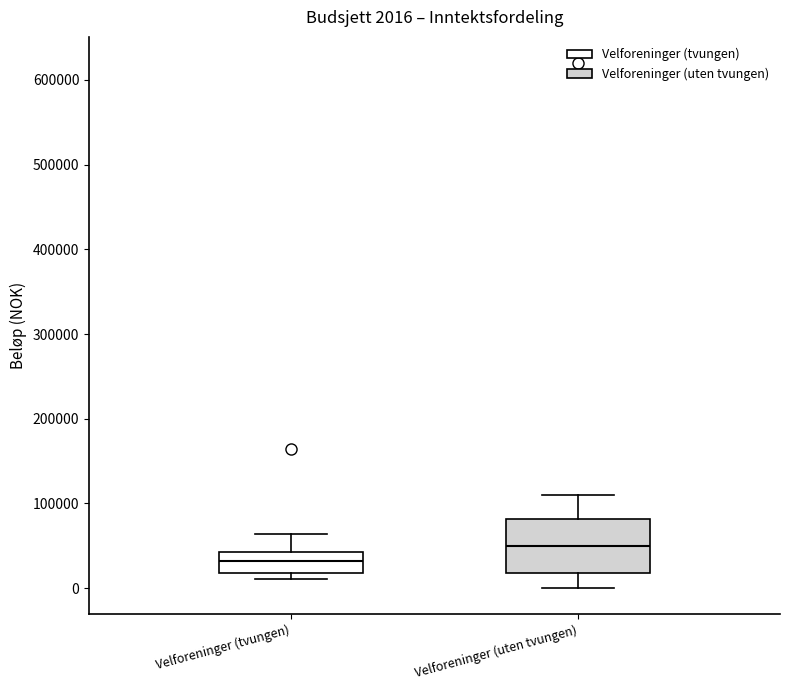

Which box has the lowest median line?

Velforeninger (tvungen)